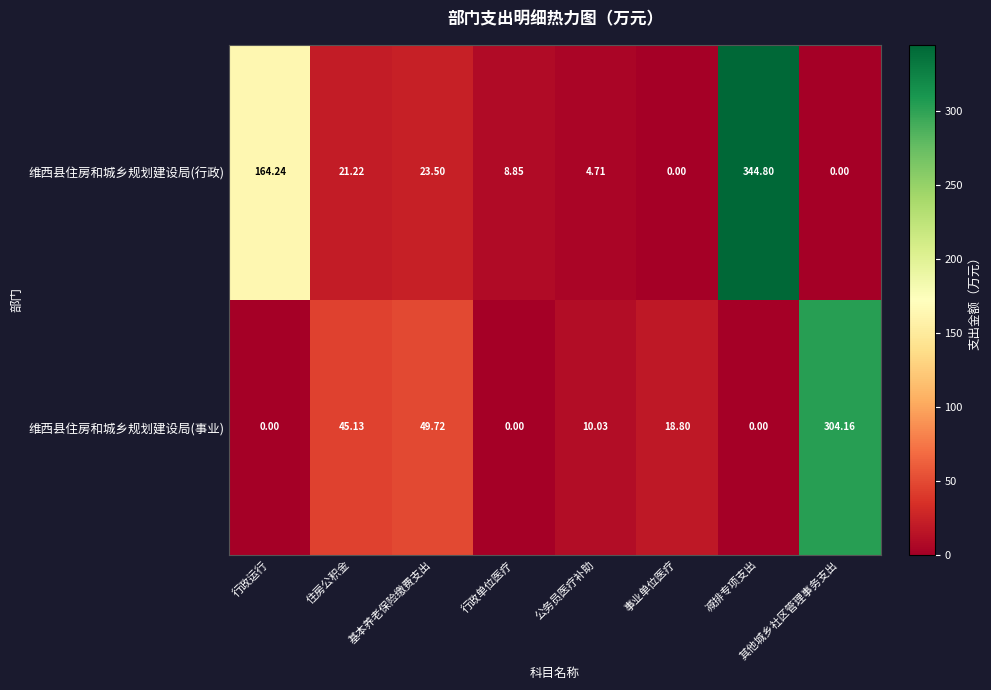

How many categories are shown in the chart?

8